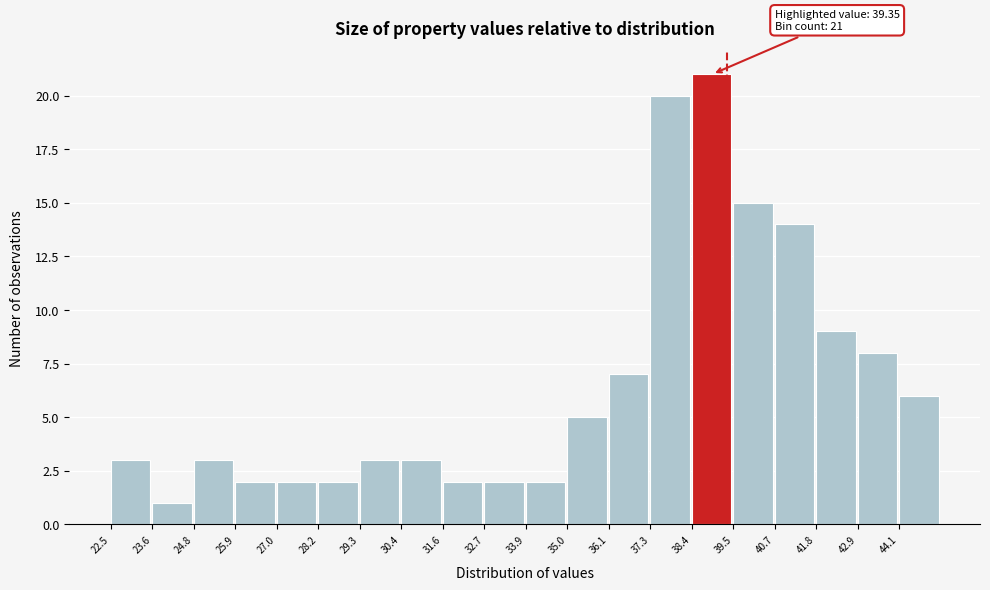

Which range on the x-axis has the tallest bar?

38.4 to 39.6